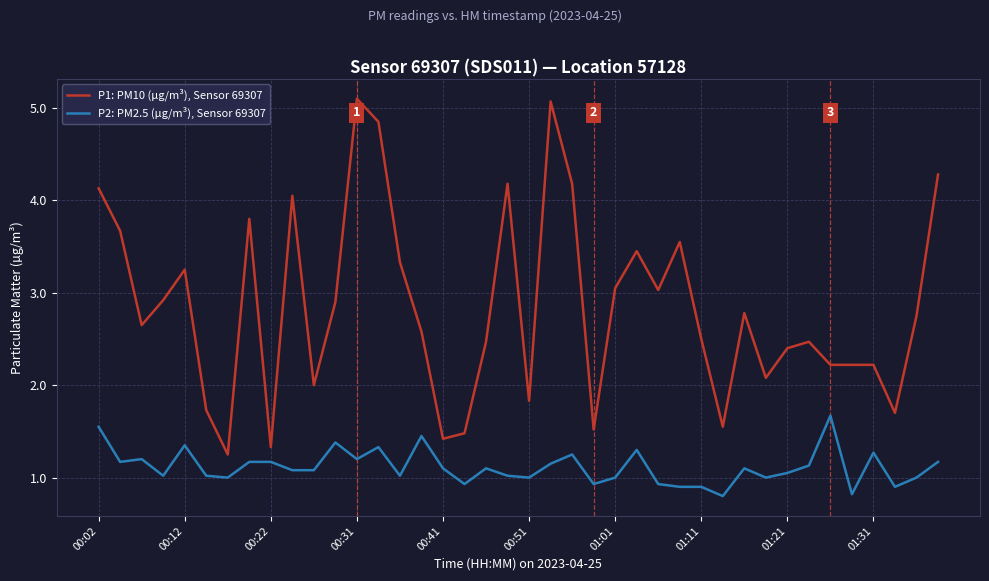

True or false: P1: PM10 (µg/m³), Sensor 69307 has more than 2 points higher than both neighbors.

True